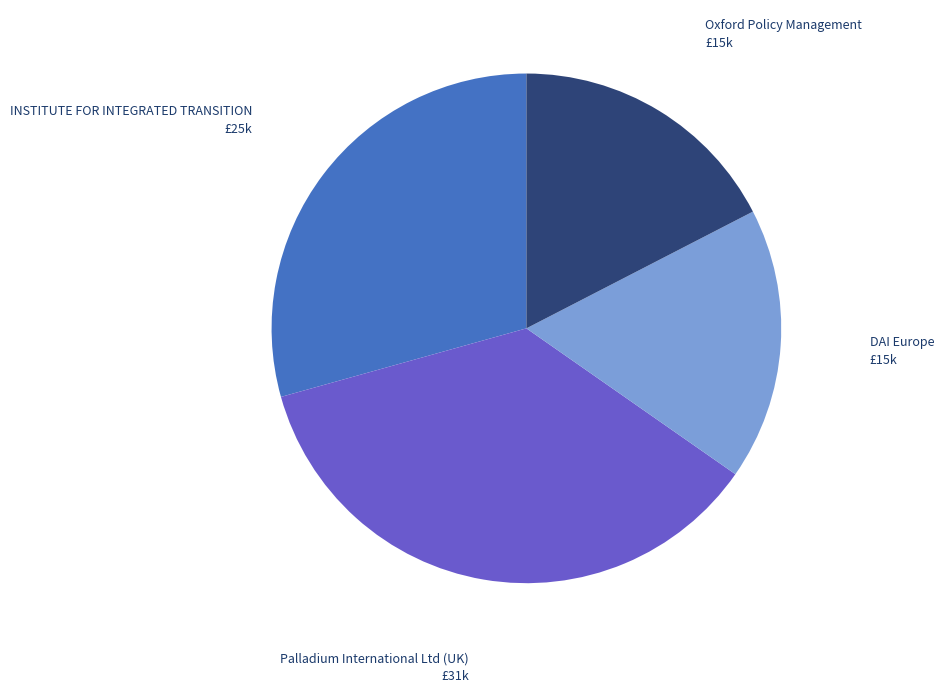

Does INSTITUTE FOR INTEGRATED TRANSITION represent more than half of the total?

No